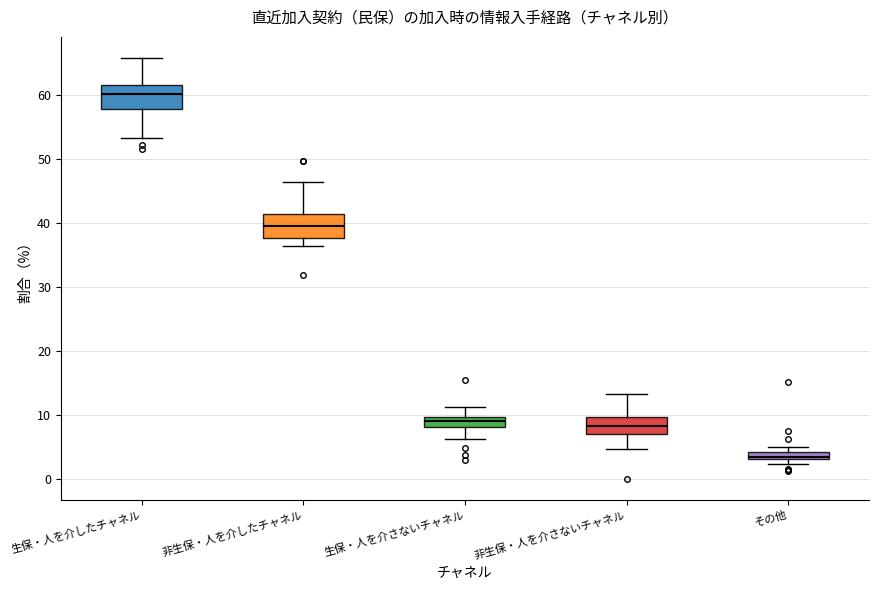

Where does the upper whisker of the box for 生保・人を介したチャネル end on the y-axis? The values are not printed on the chart, so give them approximately, as read against the axis.

66